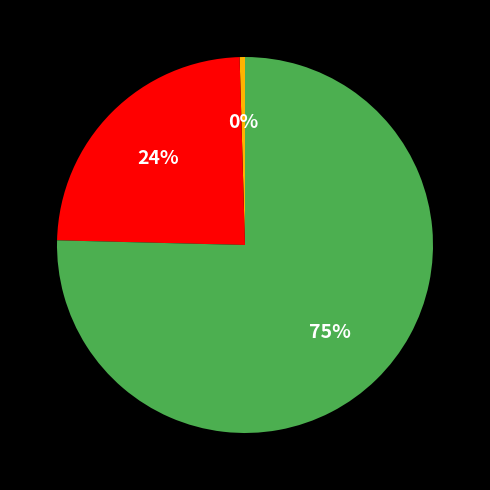

Does any single category account for the majority?

Yes